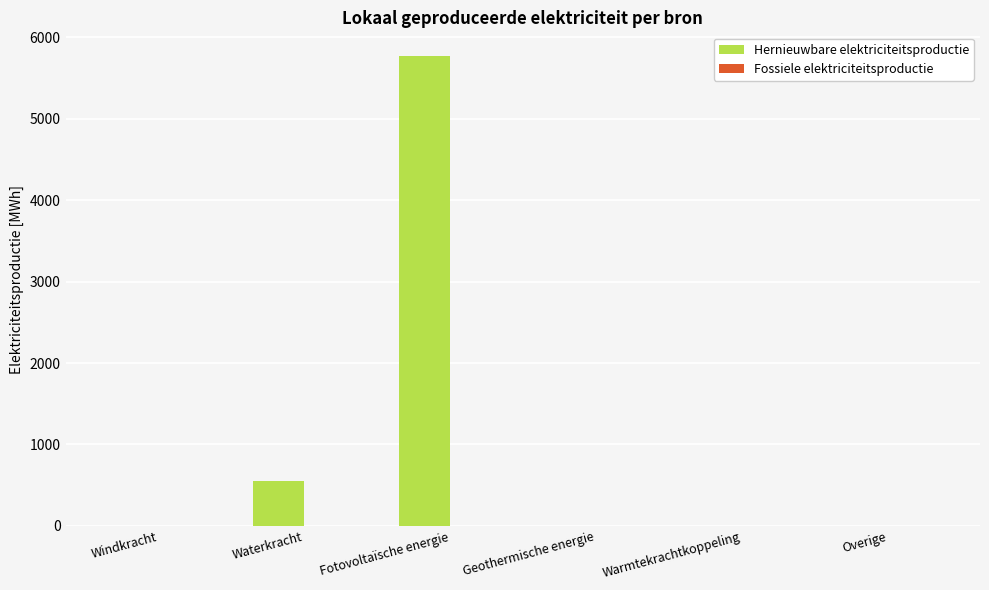

Reading left to right, transcribe all the data shown in this chart.

Windkracht=0.0	Waterkracht=555.0	Fotovoltaïsche energie=5773.9	Geothermische energie=0.0	Warmtekrachtkoppeling=0.0	Overige=0.0